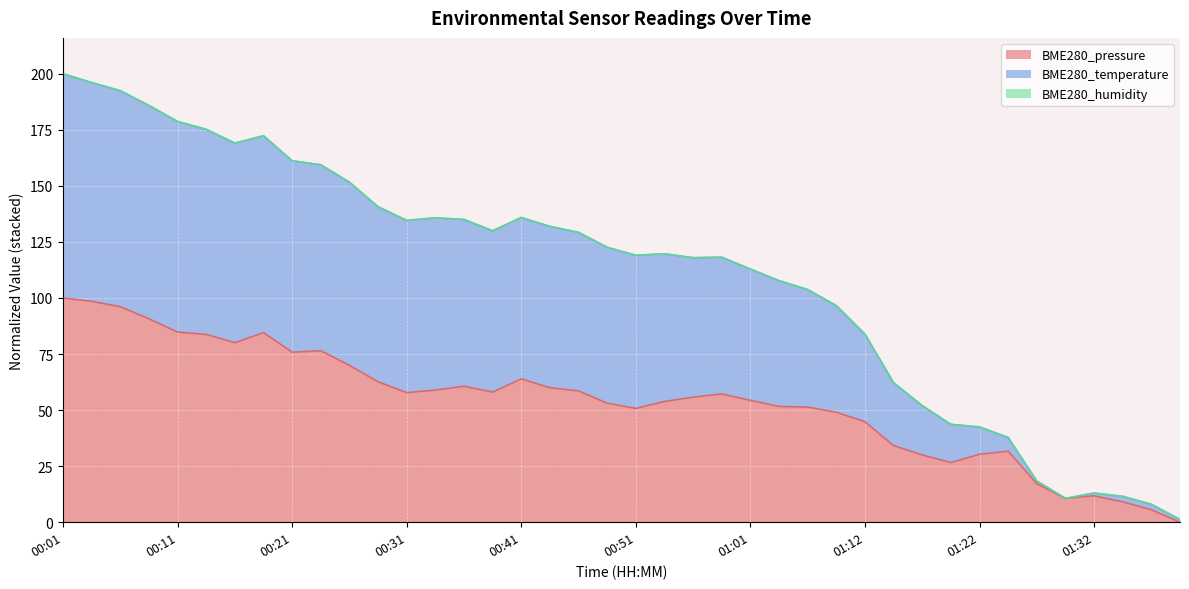

Rank the series at 00:46 from highest to lowest value.

BME280_temperature, BME280_pressure